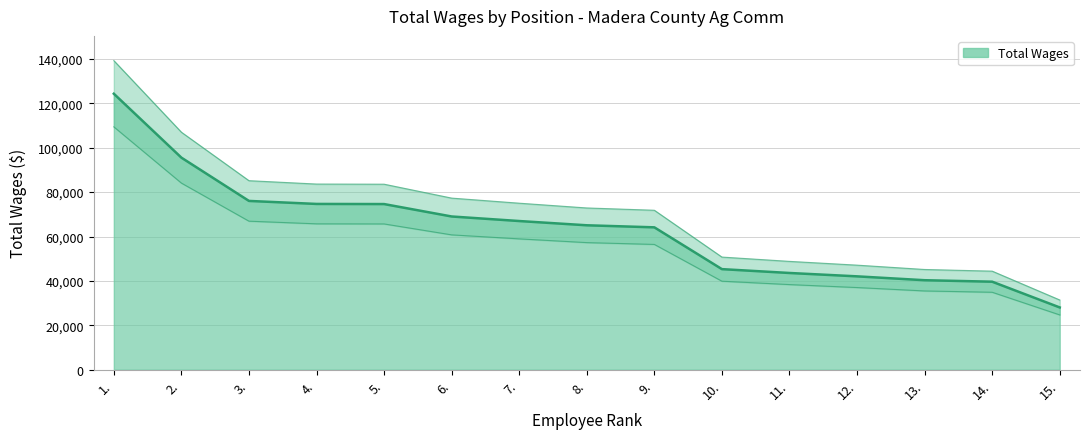

What is the difference between the values at 12. and 14.?

2119.9